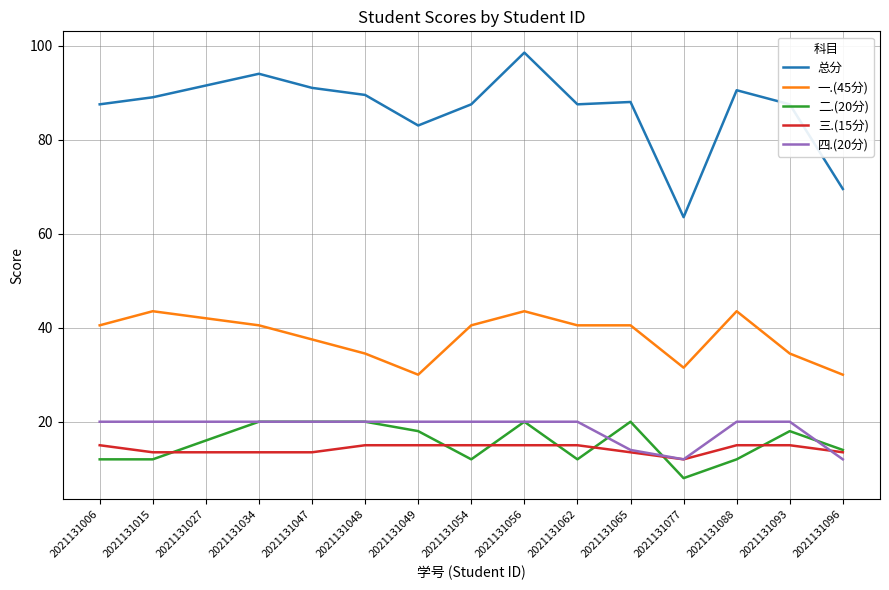

Is it true that 总分 equals 160.4 at 2021131034?

False